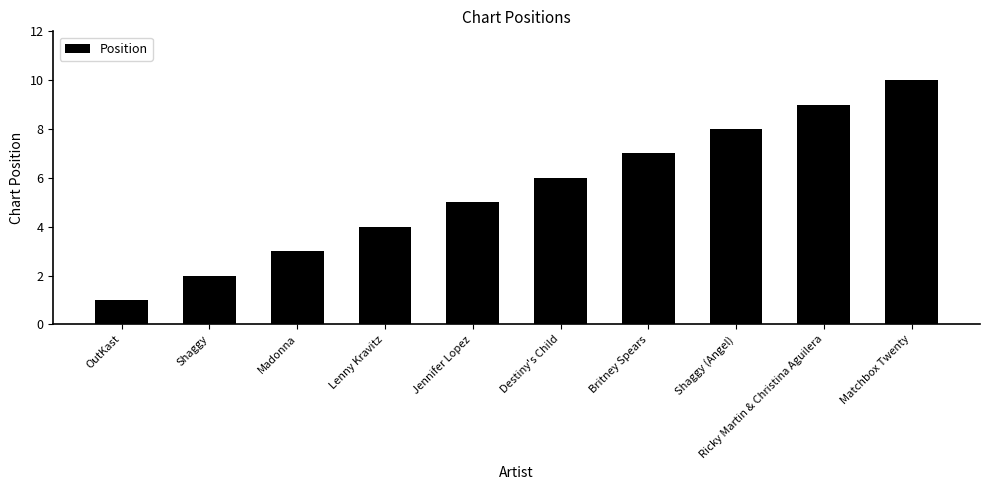

At which label is the value closest to 5?

Jennifer Lopez